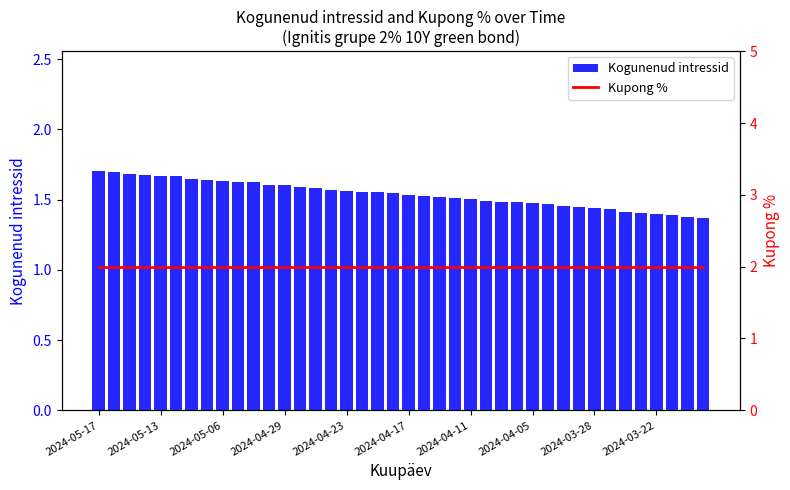

Which category has the highest value across all series?

2024-05-17